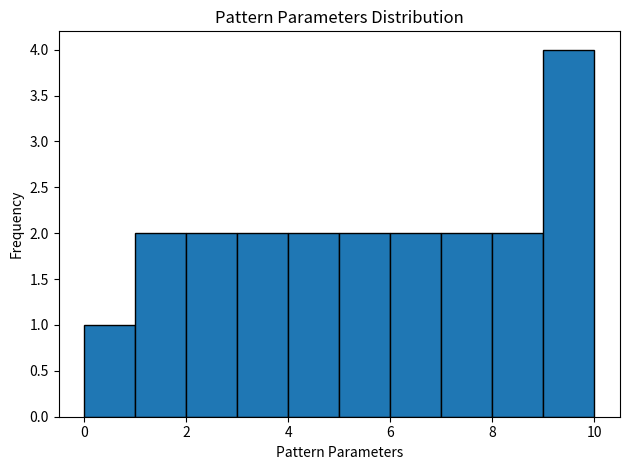

How tall is the bar that spans 3 to 4 on the x-axis? The values are not printed on the chart, so give them approximately, as read against the axis.

2